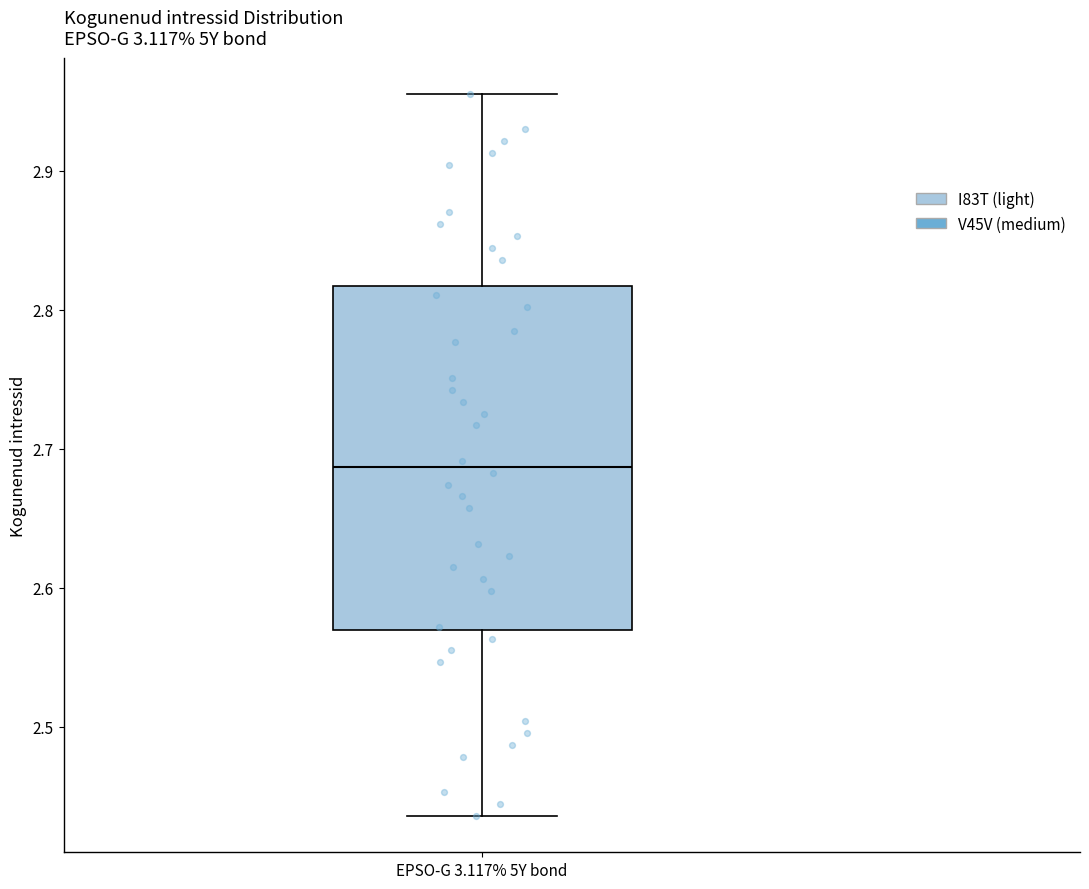

Where does the lower whisker of the box for EPSO-G 3.117% 5Y bond end on the y-axis? The values are not printed on the chart, so give them approximately, as read against the axis.

2.44